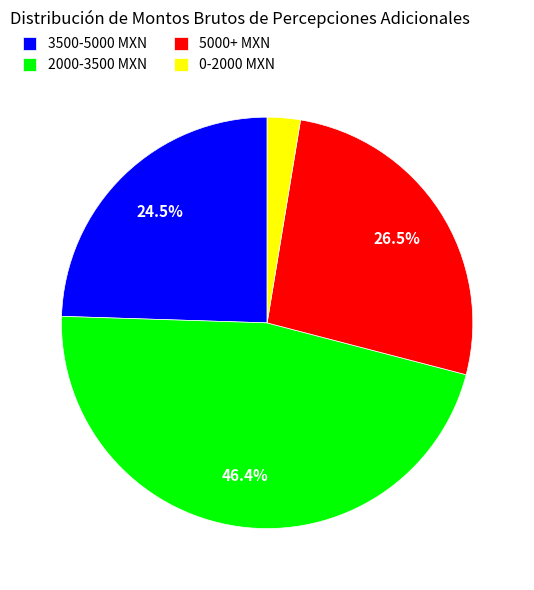

What is the smallest slice in the pie chart?

0-2000 MXN